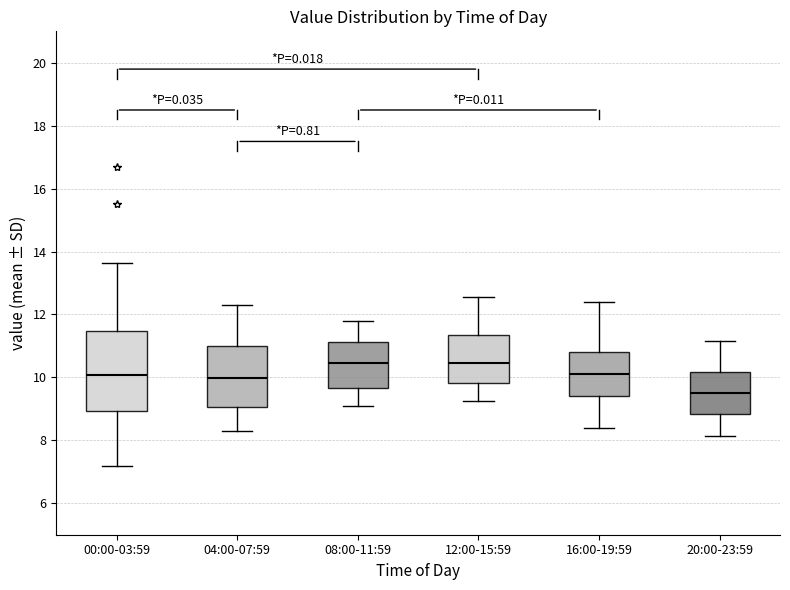

Comparing the boxes themselves (not the whiskers), which one is the tallest?

00:00-03:59